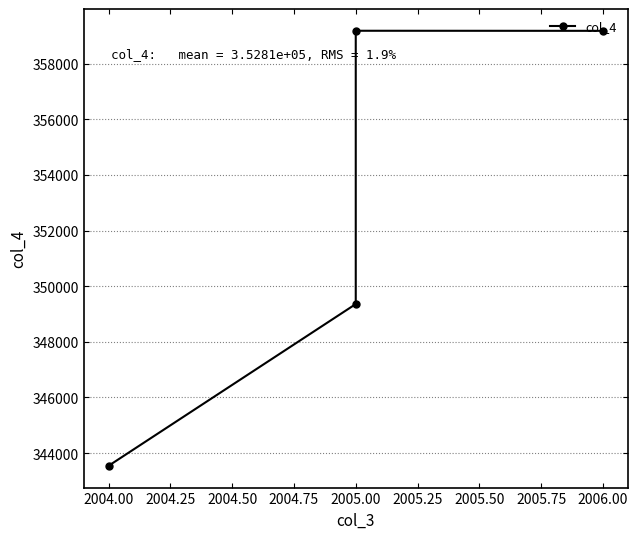

What is the greatest value displayed?

359181